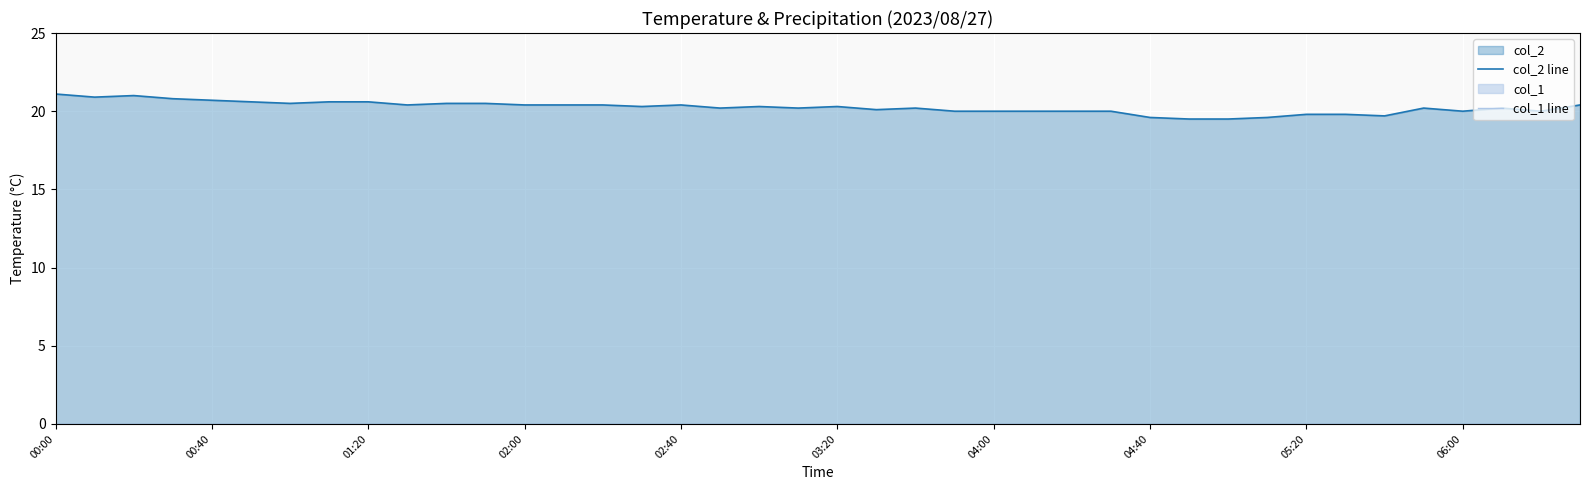

At 34, list the series in order from smallest to largest.

col_1 line, col_2 line